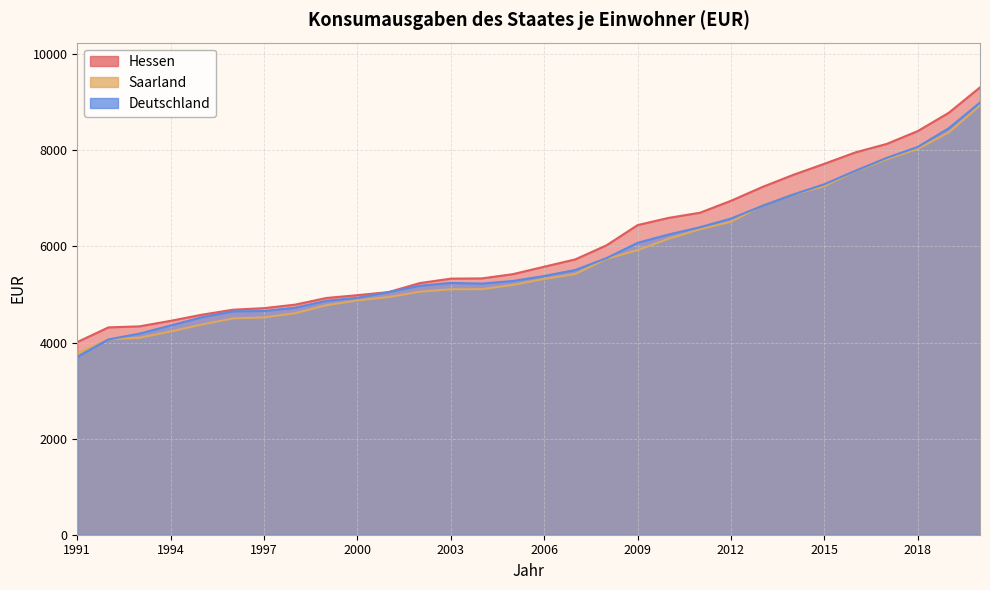

What is the greatest value displayed?

9311